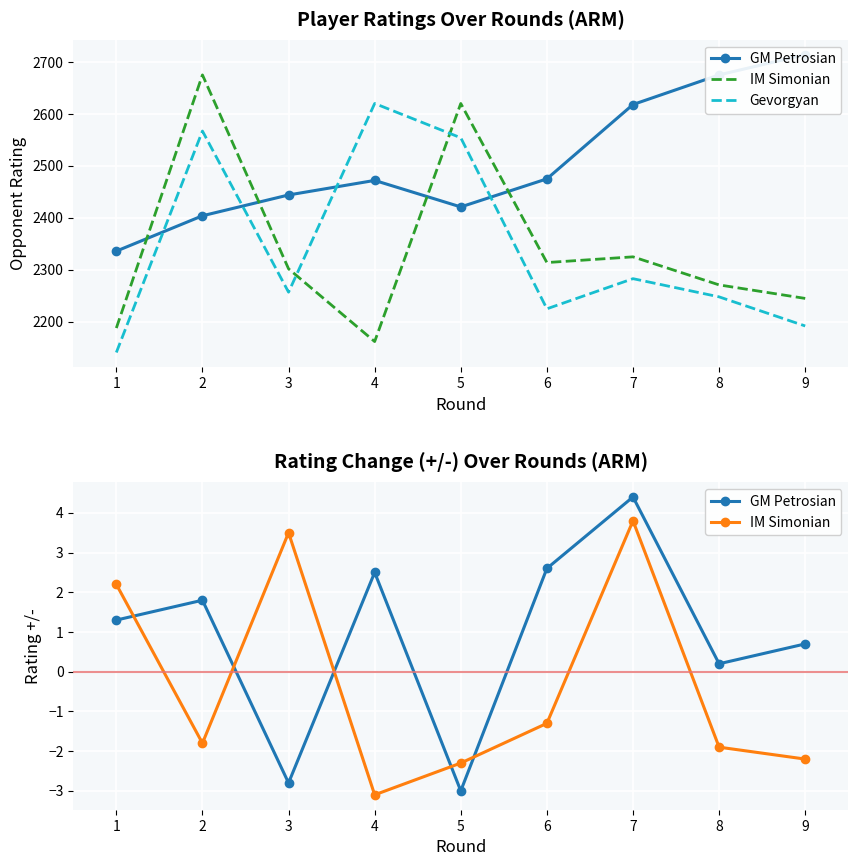

At which category does Gevorgyan reach its first local valley?

3